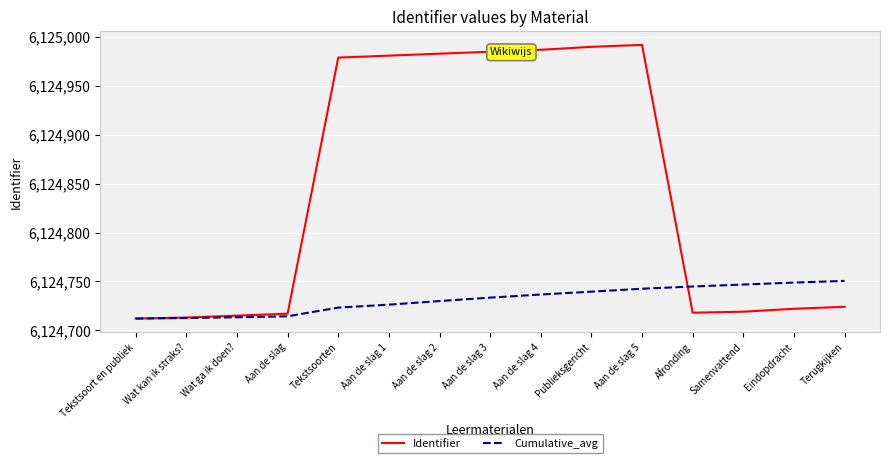

Read the Identifier value at Afronding.

6124718.0